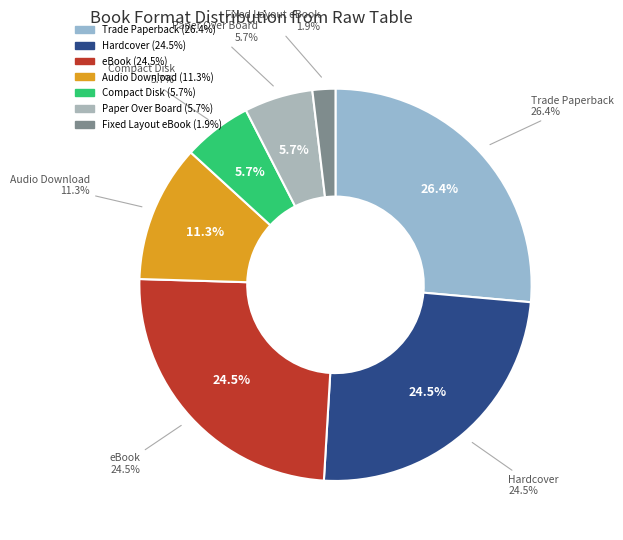

How many segments does this pie chart have?

7